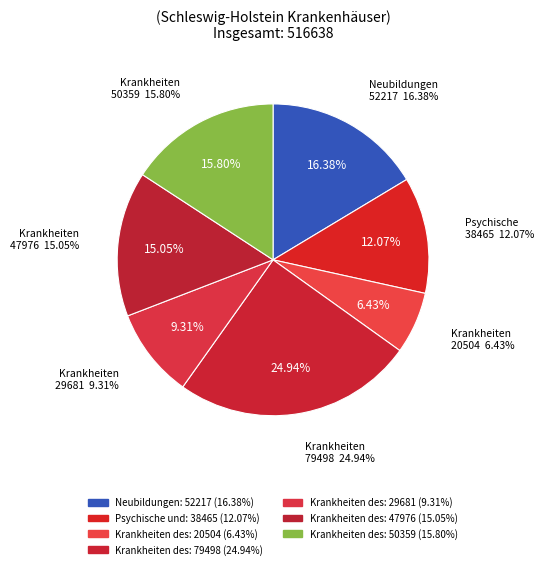

What is the smallest slice in the pie chart?

Krankheiten des
Nervensystems
20504